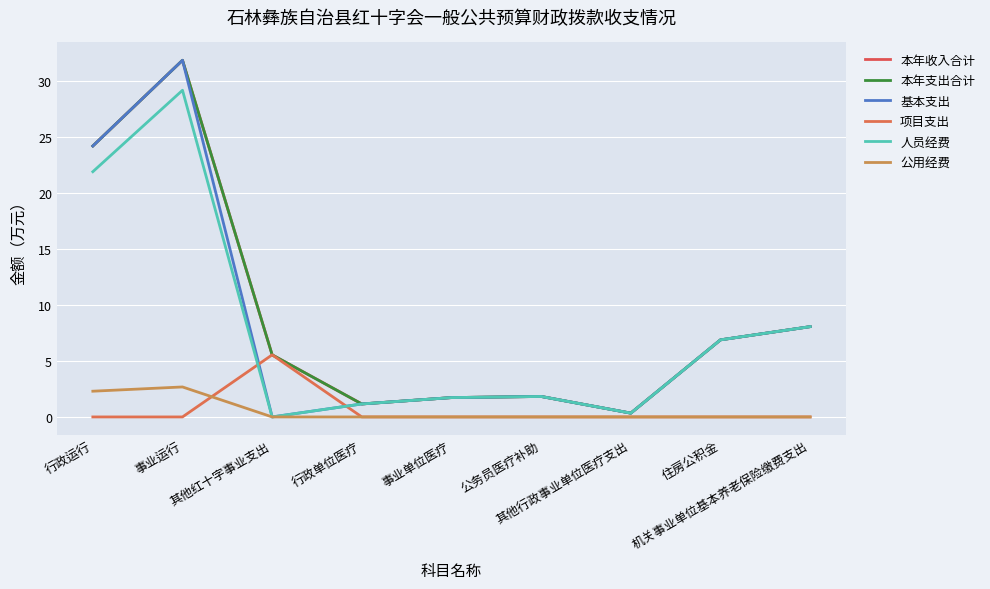

Reading left to right, extract all data points from this chart.

本年收入合计: 行政运行=24.2	事业运行=31.9	其他红十字事业支出=5.5	行政单位医疗=1.2	事业单位医疗=1.7	公务员医疗补助=1.8	其他行政事业单位医疗支出=0.3	住房公积金=6.9	机关事业单位基本养老保险缴费支出=8.1
本年支出合计: 行政运行=24.2	事业运行=31.9	其他红十字事业支出=5.5	行政单位医疗=1.2	事业单位医疗=1.7	公务员医疗补助=1.8	其他行政事业单位医疗支出=0.3	住房公积金=6.9	机关事业单位基本养老保险缴费支出=8.1
基本支出: 行政运行=24.2	事业运行=31.9	其他红十字事业支出=0.0	行政单位医疗=1.2	事业单位医疗=1.7	公务员医疗补助=1.8	其他行政事业单位医疗支出=0.3	住房公积金=6.9	机关事业单位基本养老保险缴费支出=8.1
项目支出: 行政运行=0.0	事业运行=0.0	其他红十字事业支出=5.5	行政单位医疗=0.0	事业单位医疗=0.0	公务员医疗补助=0.0	其他行政事业单位医疗支出=0.0	住房公积金=0.0	机关事业单位基本养老保险缴费支出=0.0
人员经费: 行政运行=21.9	事业运行=29.2	其他红十字事业支出=0.0	行政单位医疗=1.2	事业单位医疗=1.7	公务员医疗补助=1.8	其他行政事业单位医疗支出=0.3	住房公积金=6.9	机关事业单位基本养老保险缴费支出=8.1
公用经费: 行政运行=2.3	事业运行=2.7	其他红十字事业支出=0.0	行政单位医疗=0.0	事业单位医疗=0.0	公务员医疗补助=0.0	其他行政事业单位医疗支出=0.0	住房公积金=0.0	机关事业单位基本养老保险缴费支出=0.0